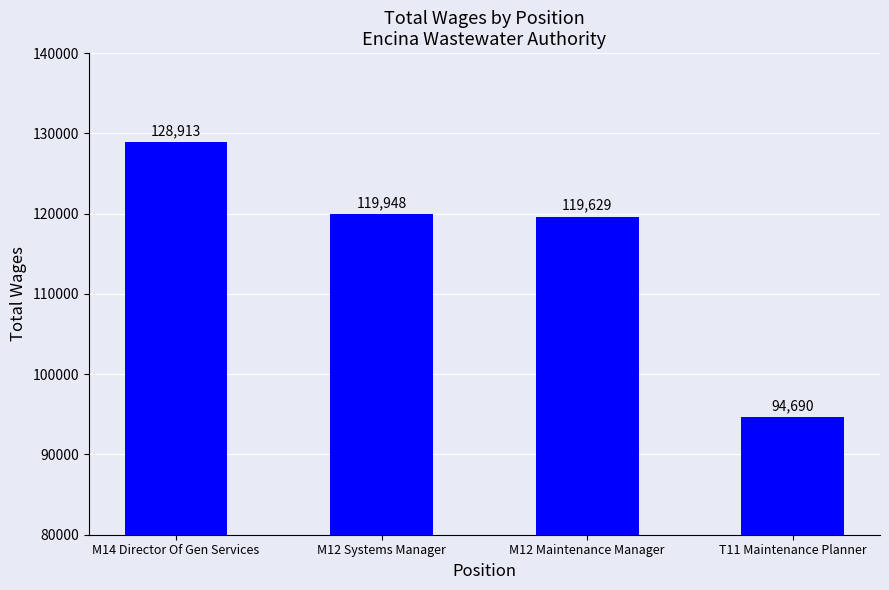

Where does the data first go above 119948?

M14 Director Of Gen Services